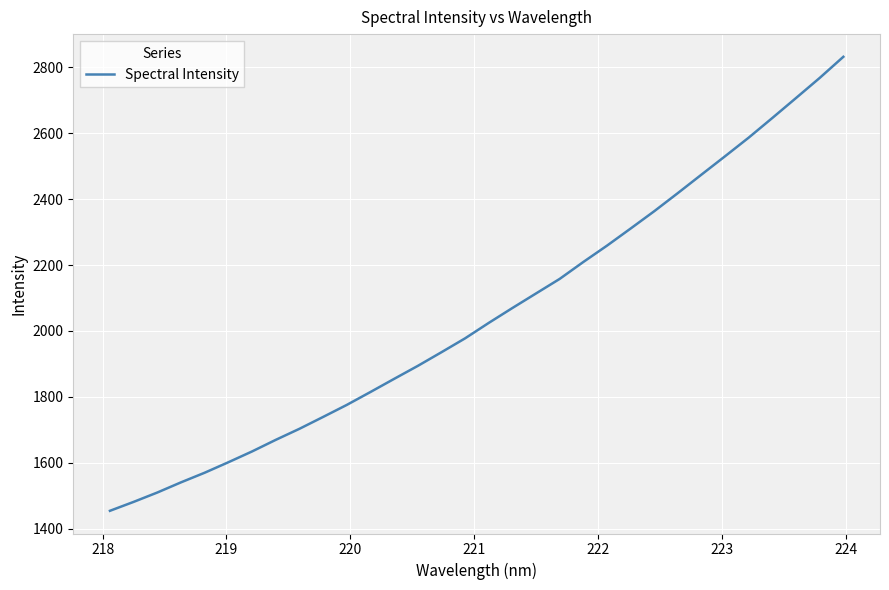

What is the maximum value shown in the chart?

2832.1